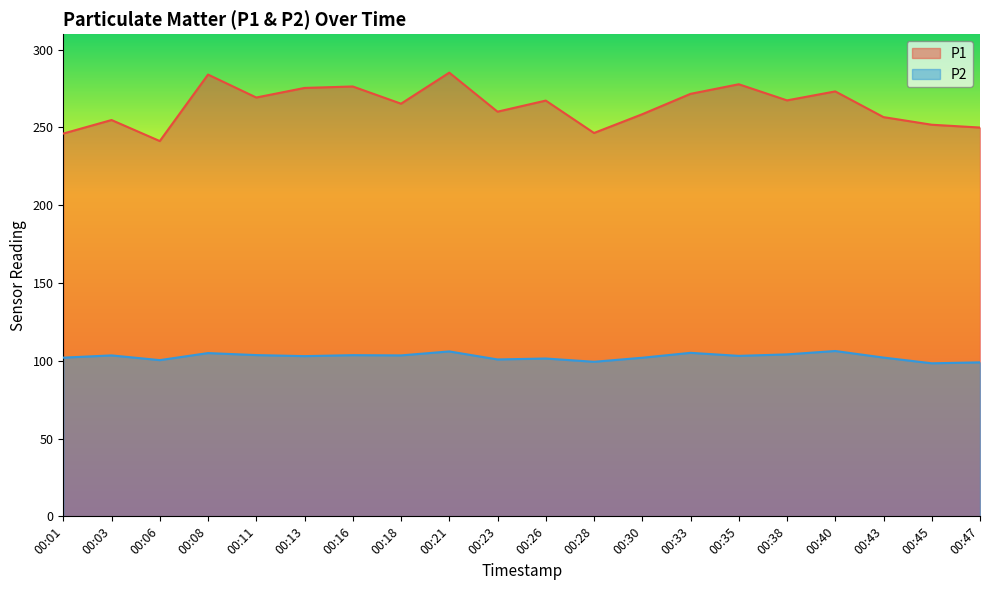

Which category has the lowest value in the P2 series?

00:45